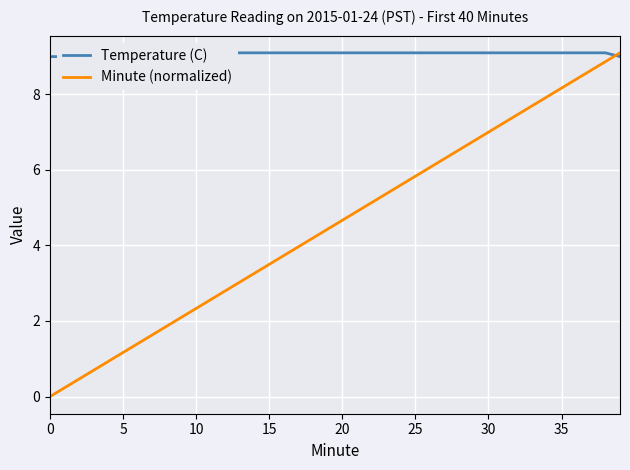

Which series has the widest spread of values?

Minute (normalized)